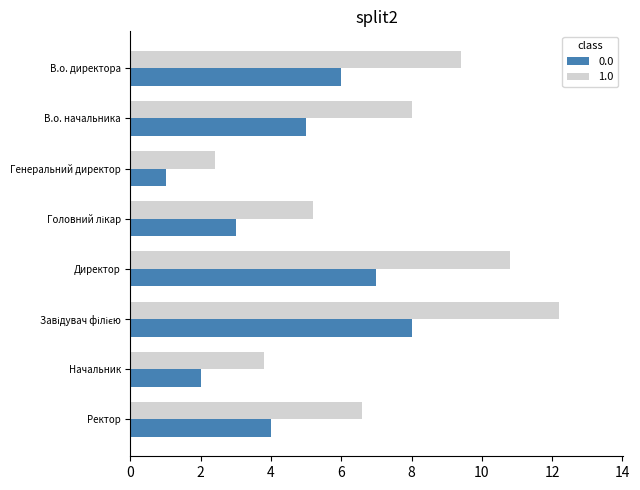

What is the total value across all series at Ректор?

10.6